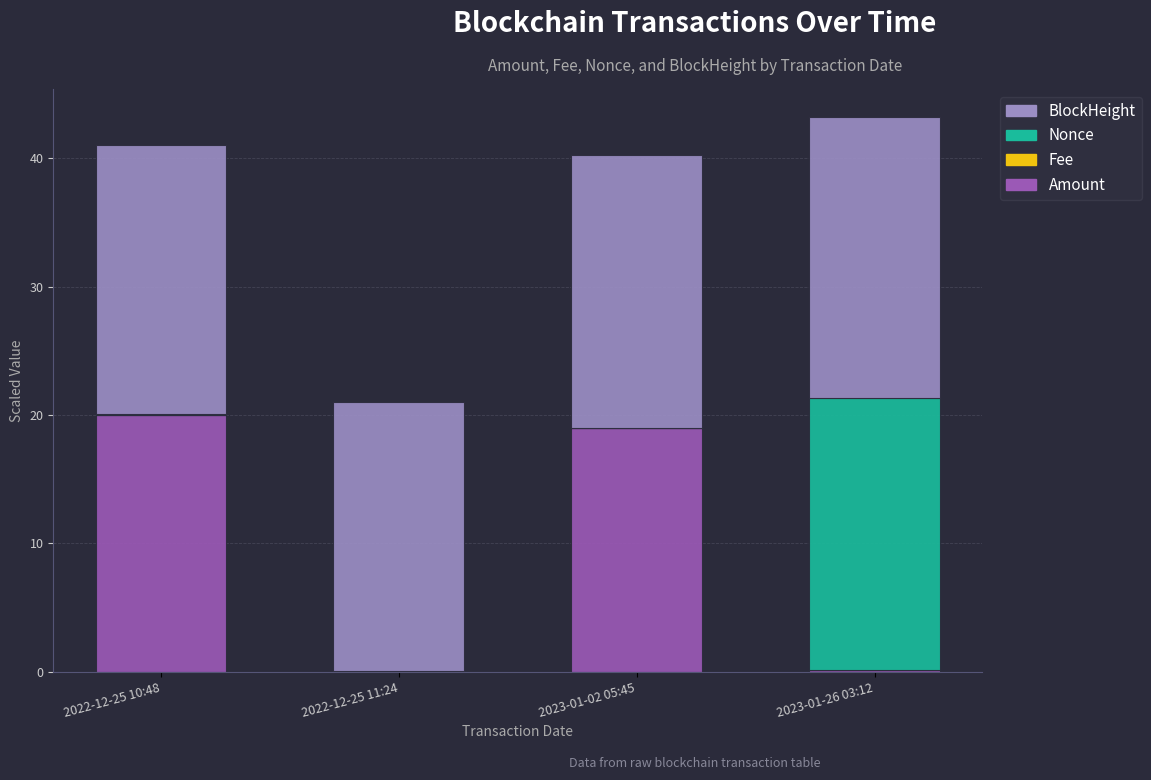

Where is Amount nearest to the value 10?

2023-01-02 05:45